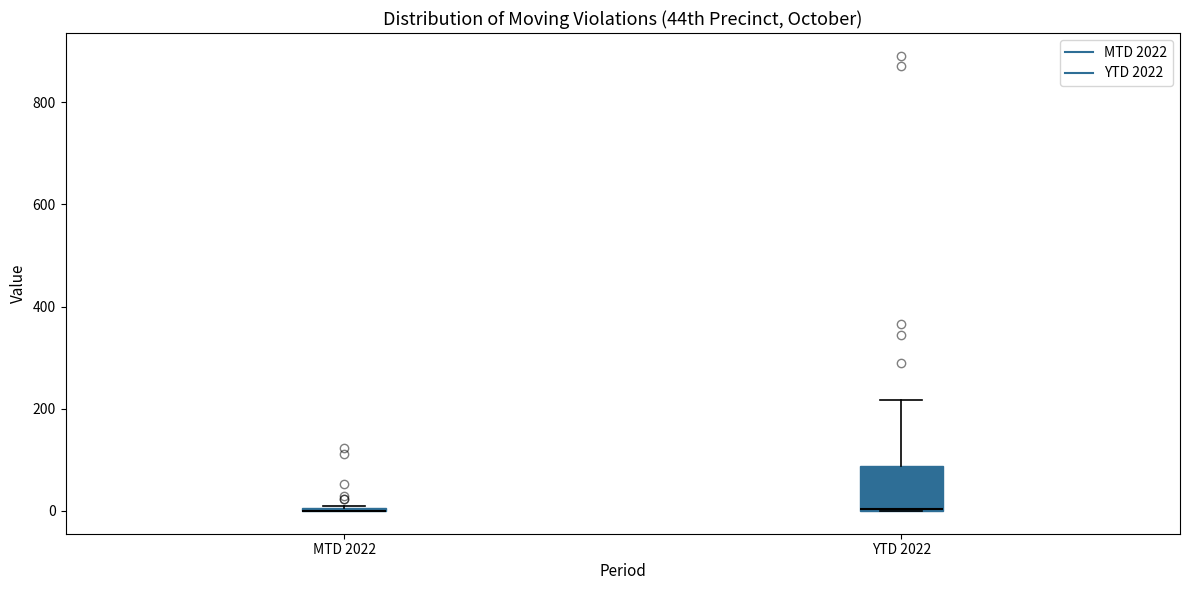

Comparing the boxes themselves (not the whiskers), which one is the tallest?

YTD 2022